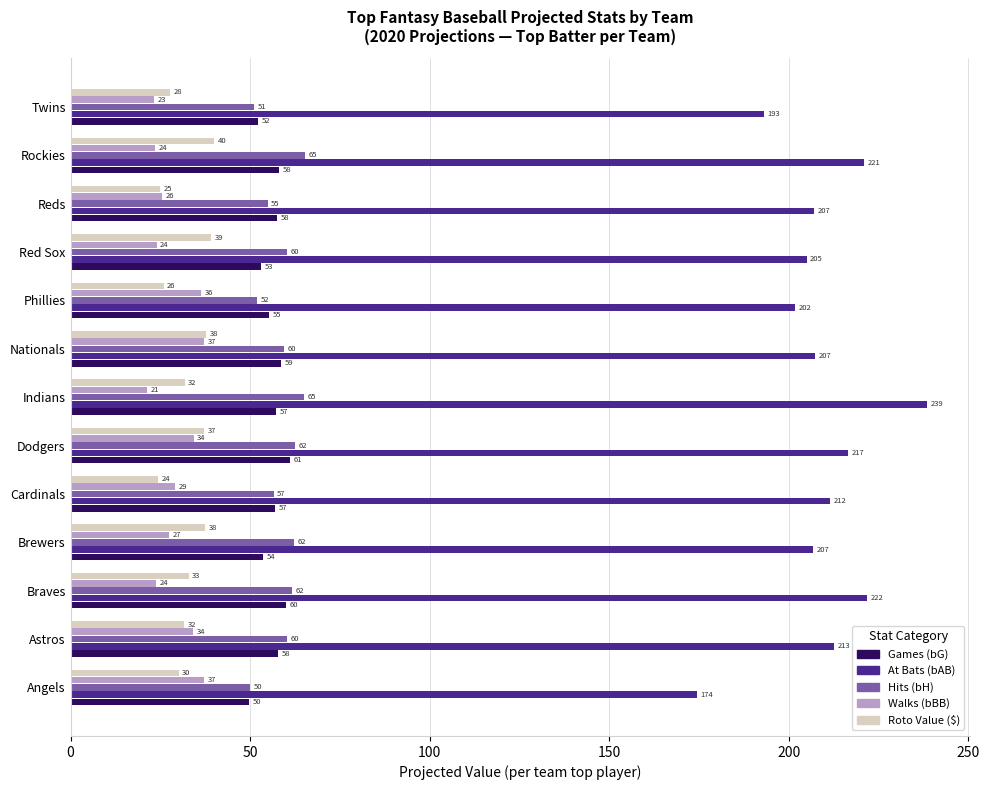

How many series are shown in this chart?

5